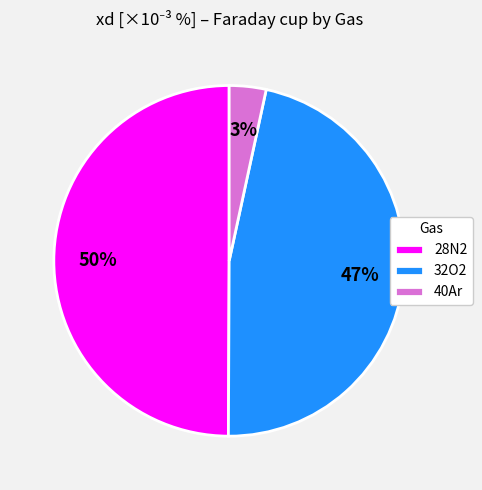

Which has a higher value, 32O2 or 40Ar?

32O2